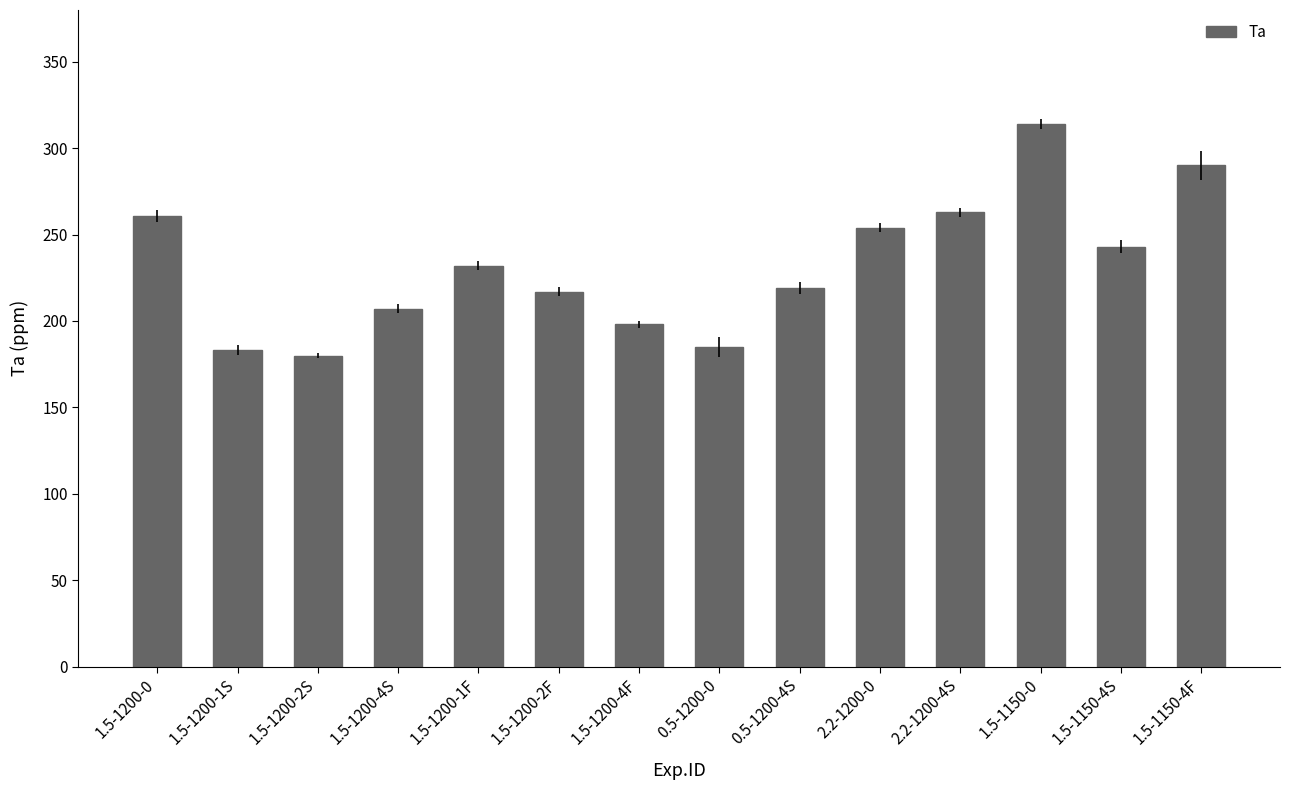

What position from the left is 1.5-1200-1S?

2